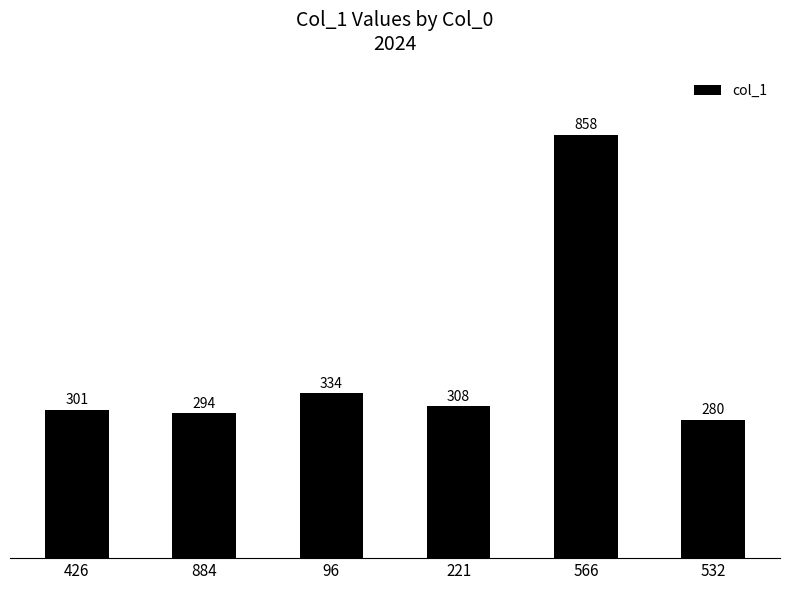

The chart shows a value of 118 at 532. True or false?

False